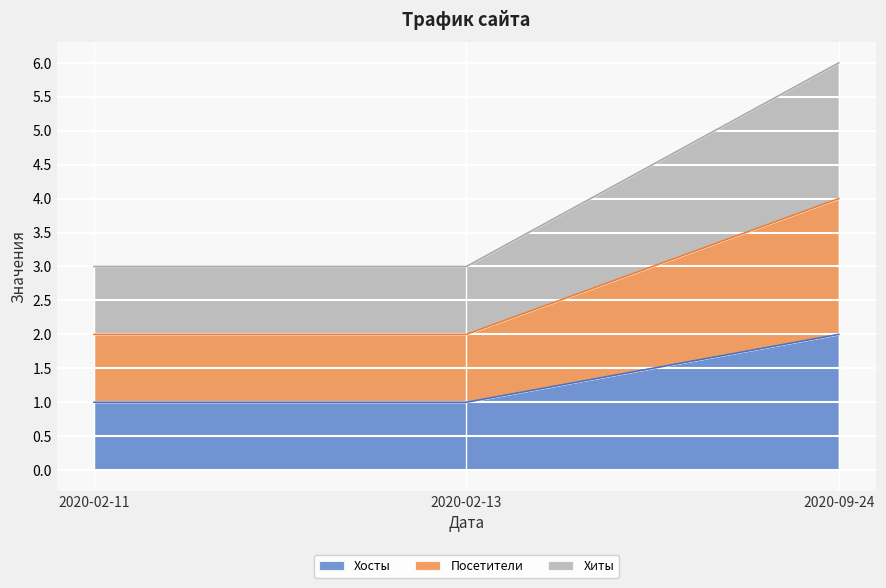

At how many categories does at least one series exceed 4?

1